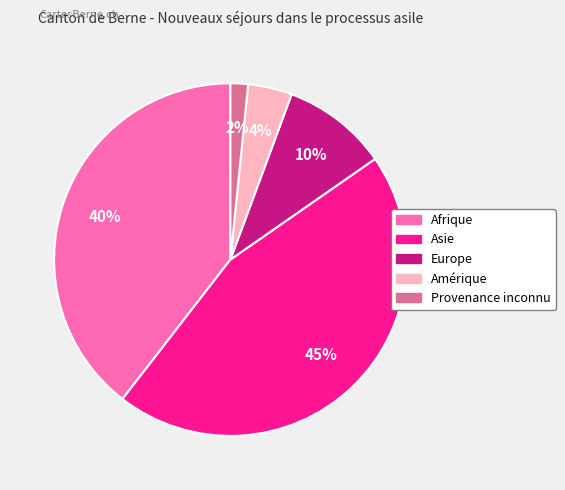

Does any single category account for the majority?

No